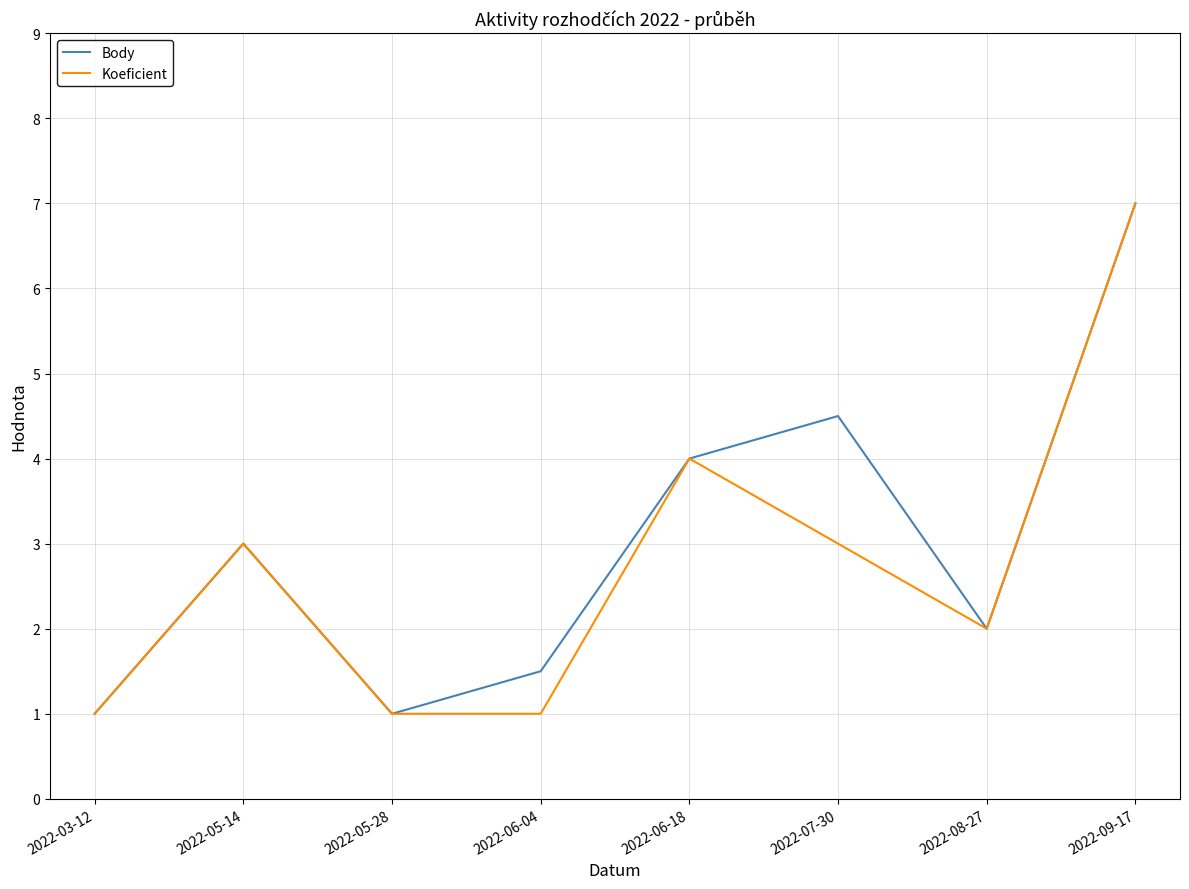

What position from the right is 2022-06-04?

5